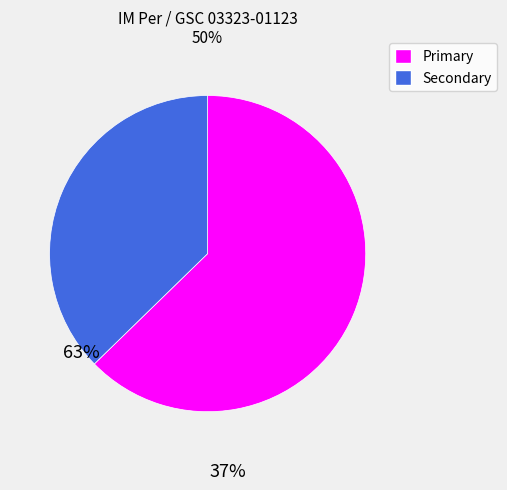

What is the majority slice?

Primary